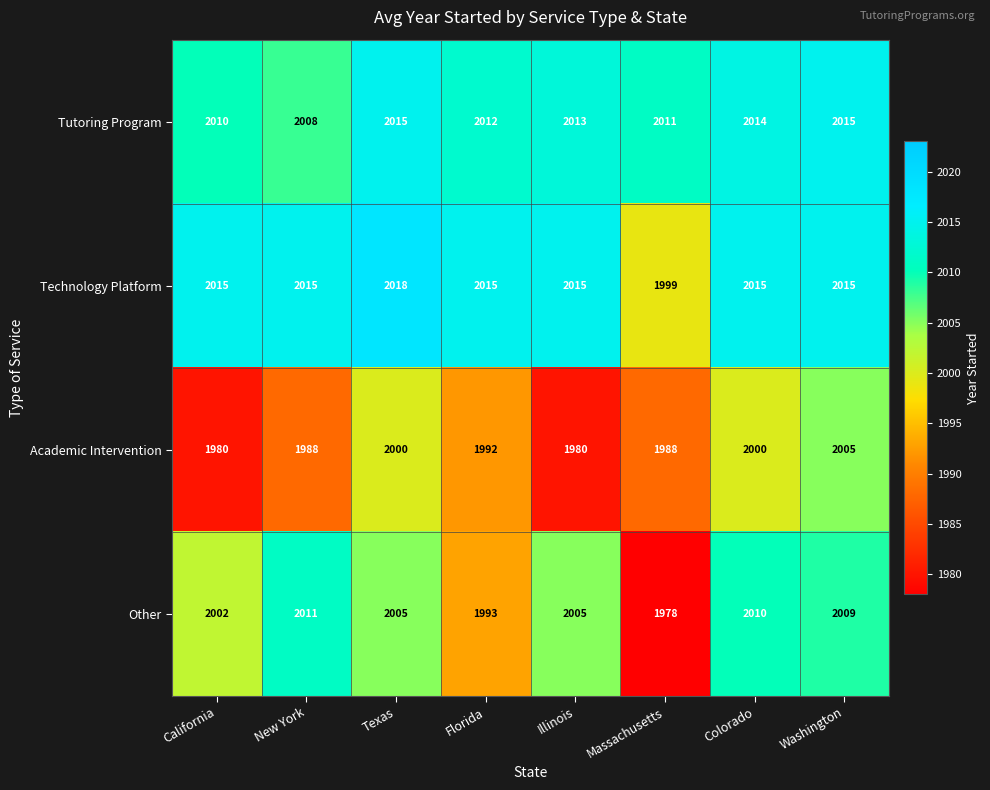

True or false: Other has a value of 1978 at Massachusetts.

True